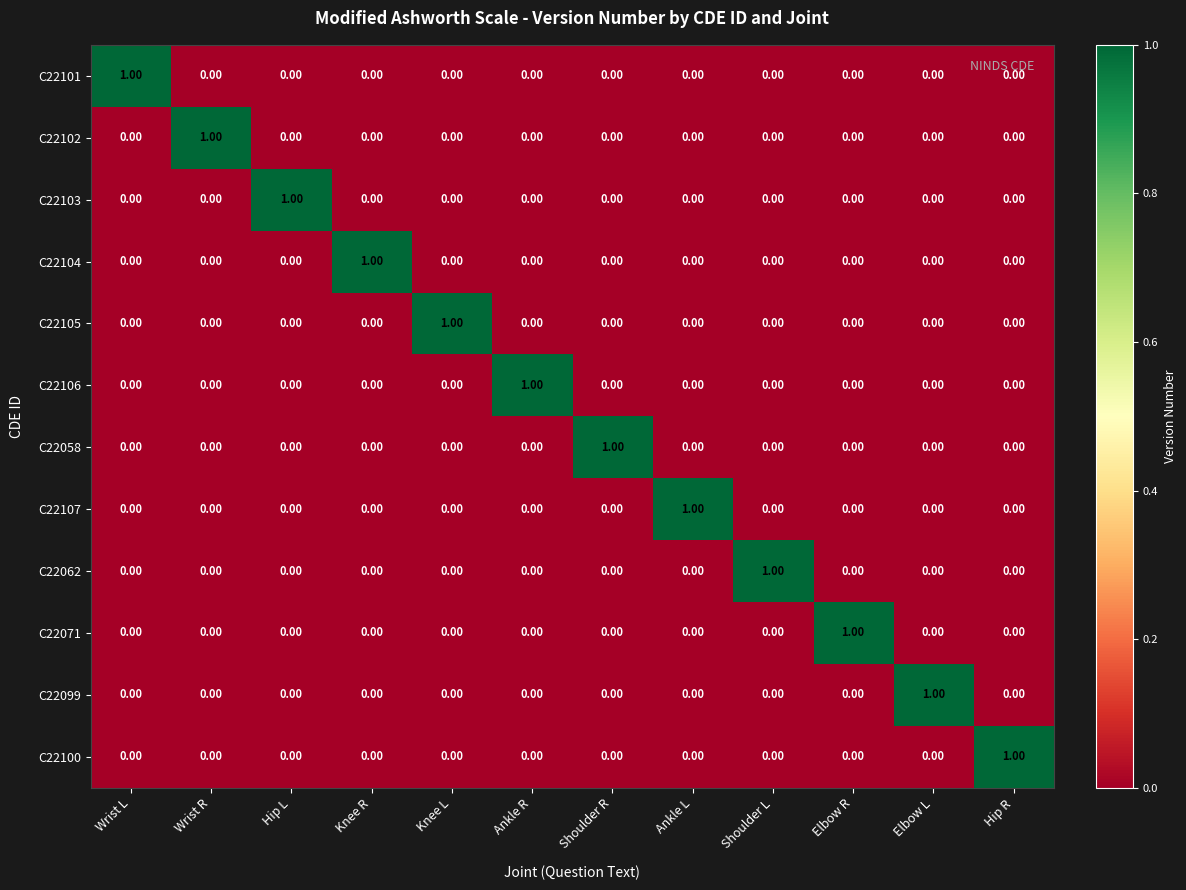

At how many categories does at least one series exceed 0?

12